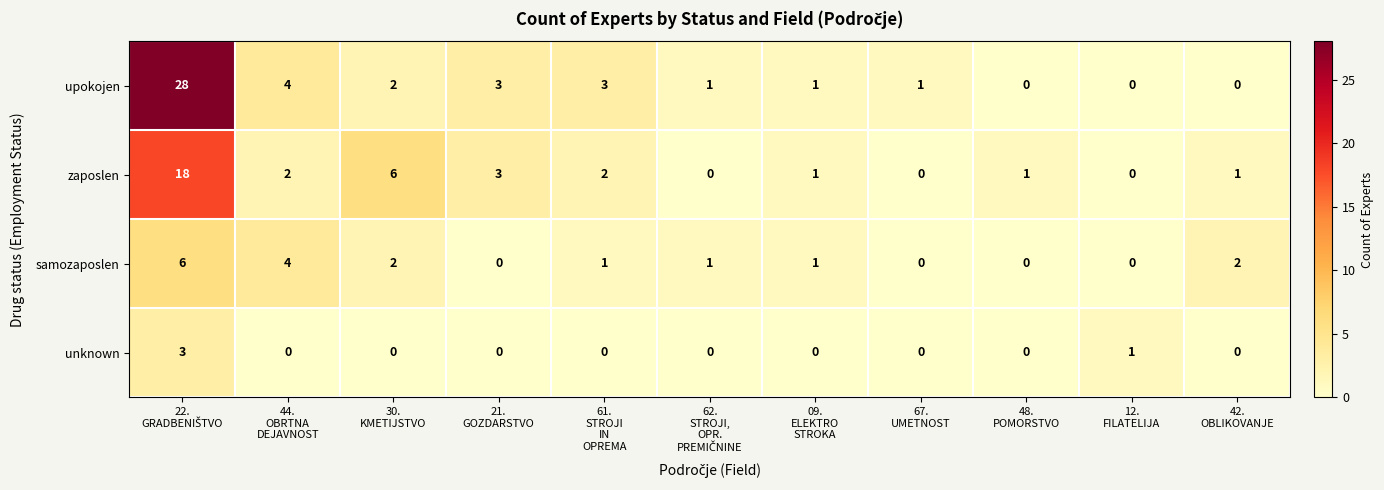

List the series in order of their overall mean, highest first.

upokojen, zaposlen, samozaposlen, unknown